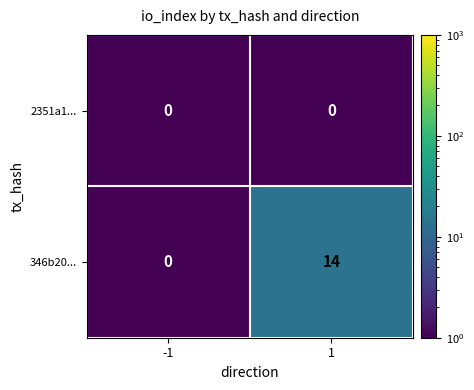

Rank the series at 1 from lowest to highest value.

2351a1..., 346b20...